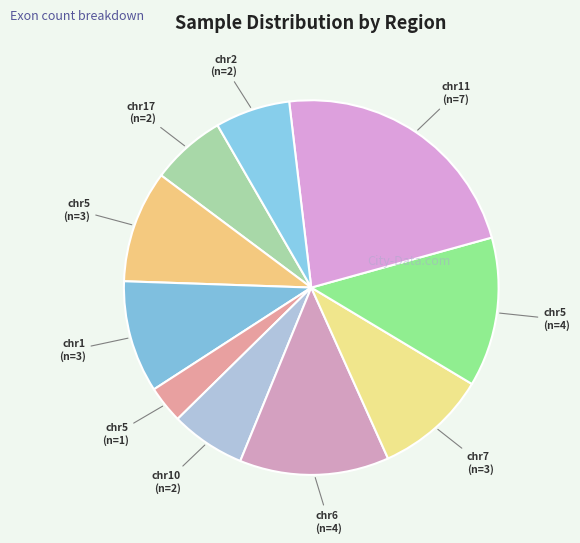

How many slices are in this pie chart?

10